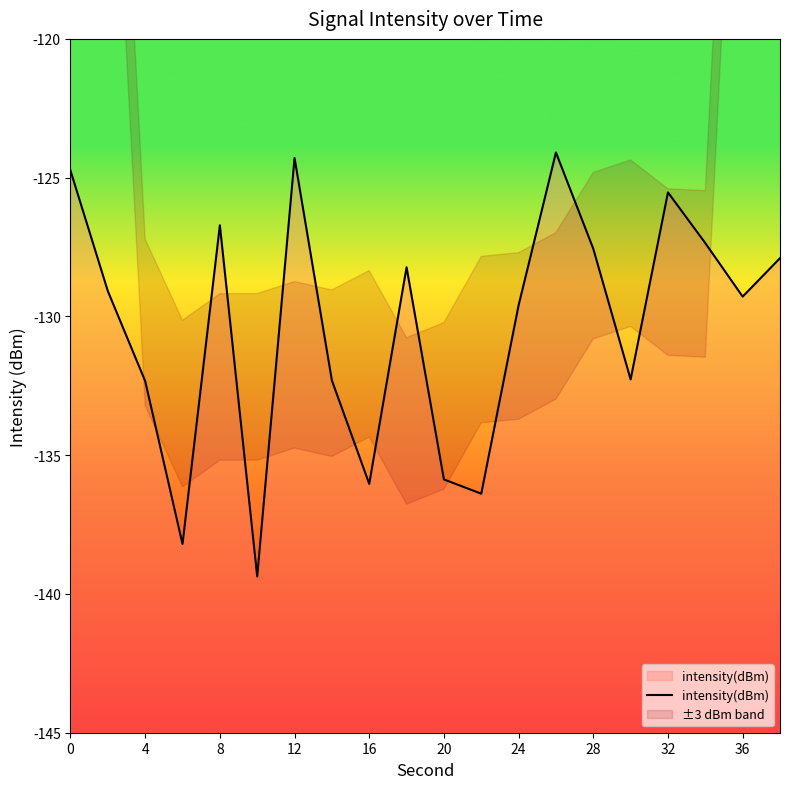

The intensity(dBm) series shows -129.3 at 36. True or false?

True